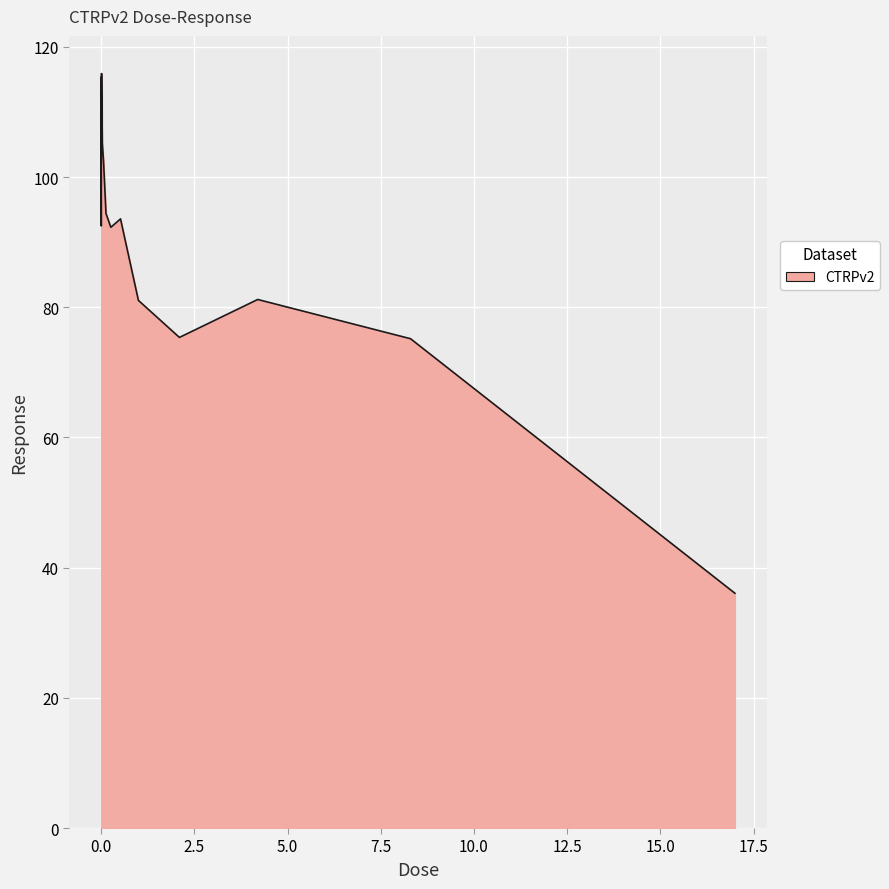

What is the greatest value displayed?

115.9